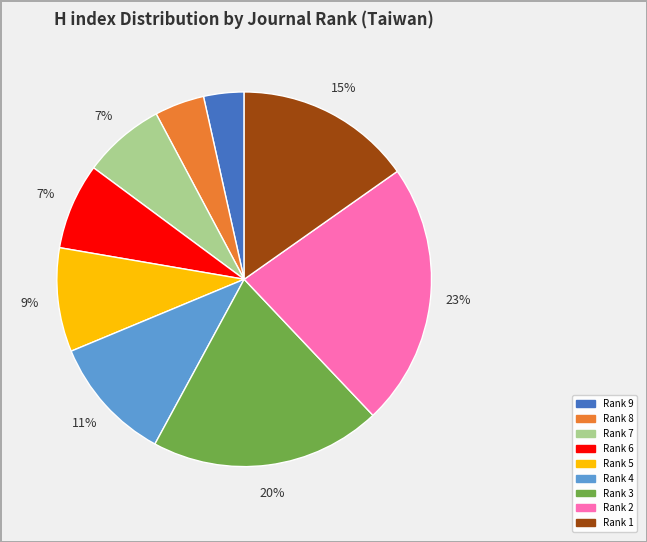

Count the number of slices in the pie.

9